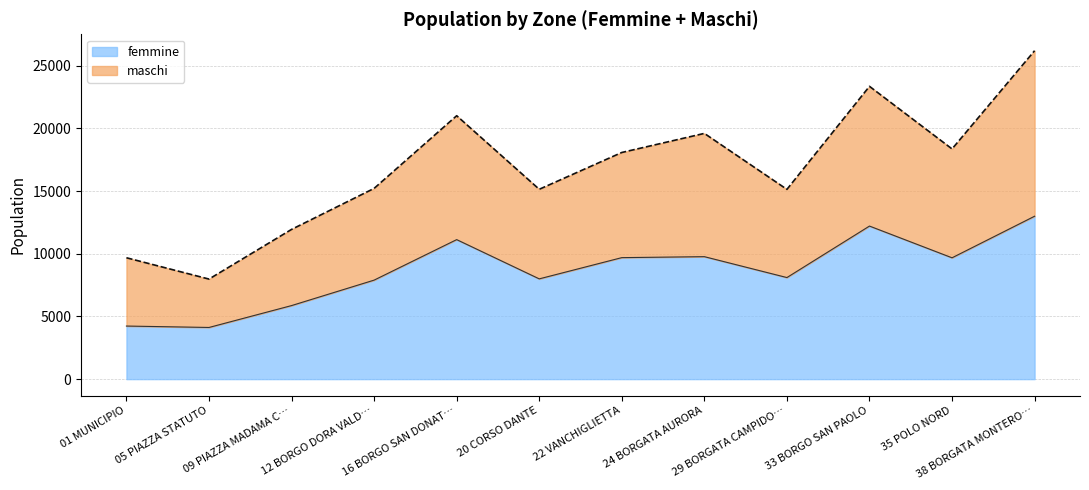

What is the minimum value for femmine?

4122